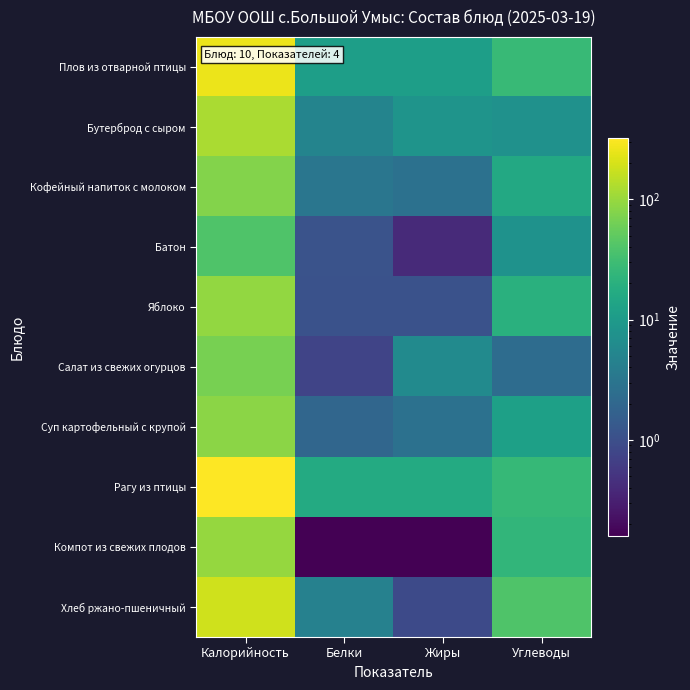

Reading left to right, what are all the values shown in this chart?

Плов из отварной птицы: Калорийность=256.4	Белки=11.4	Жиры=11.4	Углеводы=27.1
Бутерброд с сыром: Калорийность=123.0	Белки=5.0	Жиры=8.1	Углеводы=7.4
Кофейный напиток с молоком: Калорийность=79.0	Белки=3.2	Жиры=2.7	Углеводы=15.9
Батон: Калорийность=39.3	Белки=1.1	Жиры=0.4	Углеводы=7.7
Яблоко: Калорийность=94.0	Белки=1.1	Жиры=1.1	Углеводы=20.0
Салат из свежих огурцов: Калорийность=67.3	Белки=0.8	Жиры=6.1	Углеводы=2.4
Суп картофельный с крупой: Калорийность=85.8	Белки=2.0	Жиры=2.7	Углеводы=12.1
Рагу из птицы: Калорийность=322.0	Белки=16.5	Жиры=16.9	Углеводы=26.0
Компот из свежих плодов: Калорийность=97.6	Белки=0.2	Жиры=0.2	Углеводы=23.9
Хлеб ржано-пшеничный: Калорийность=183.9	Белки=4.5	Жиры=0.9	Углеводы=39.5